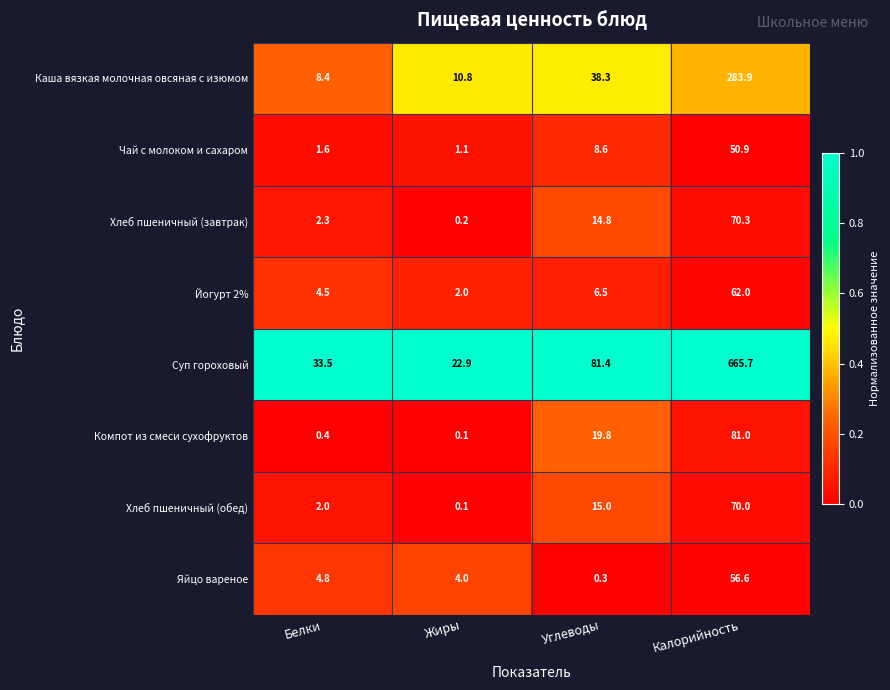

At which label is Хлеб пшеничный (завтрак) closest to 35?

Углеводы